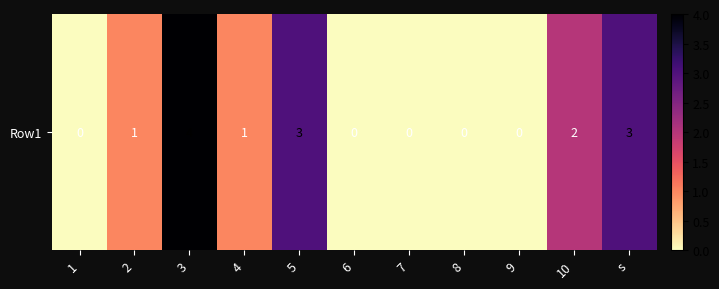

How many data points are less than 1?

5